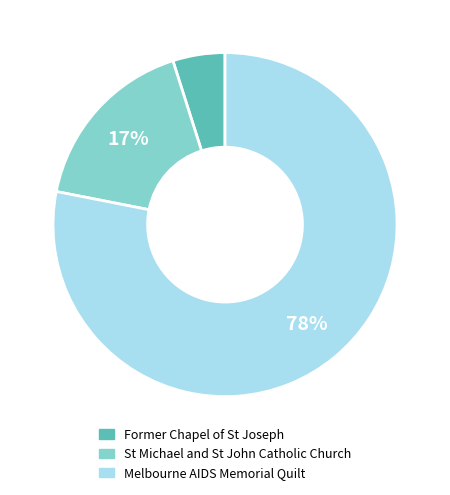

Count the number of slices in the pie.

3